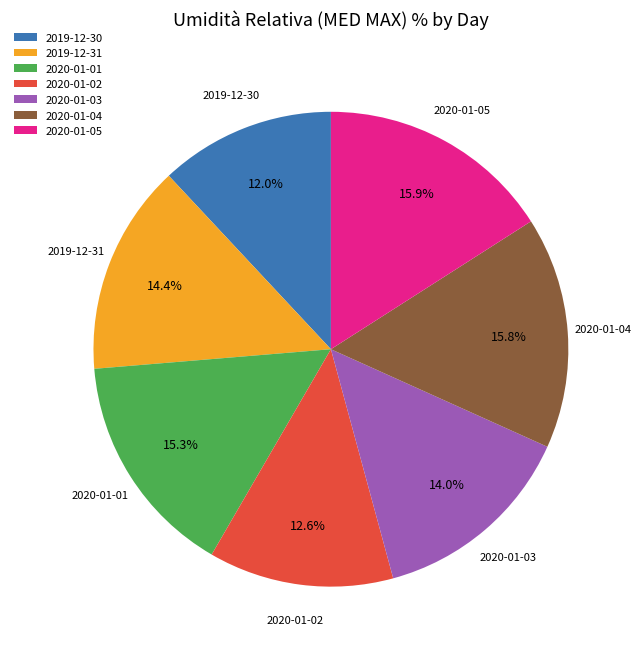

How much of the chart is everything except 2020-01-01?

84.7%